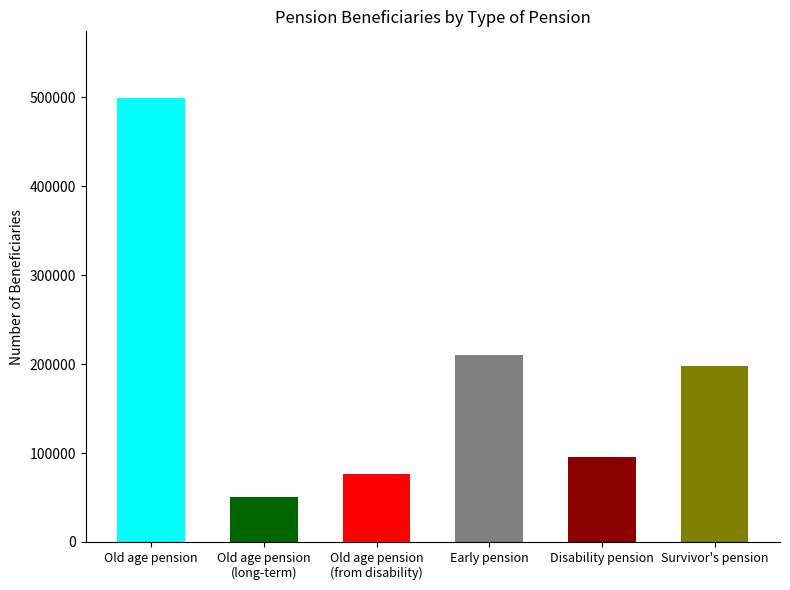

Is it true that the value at Survivor's pension is 90077?

False